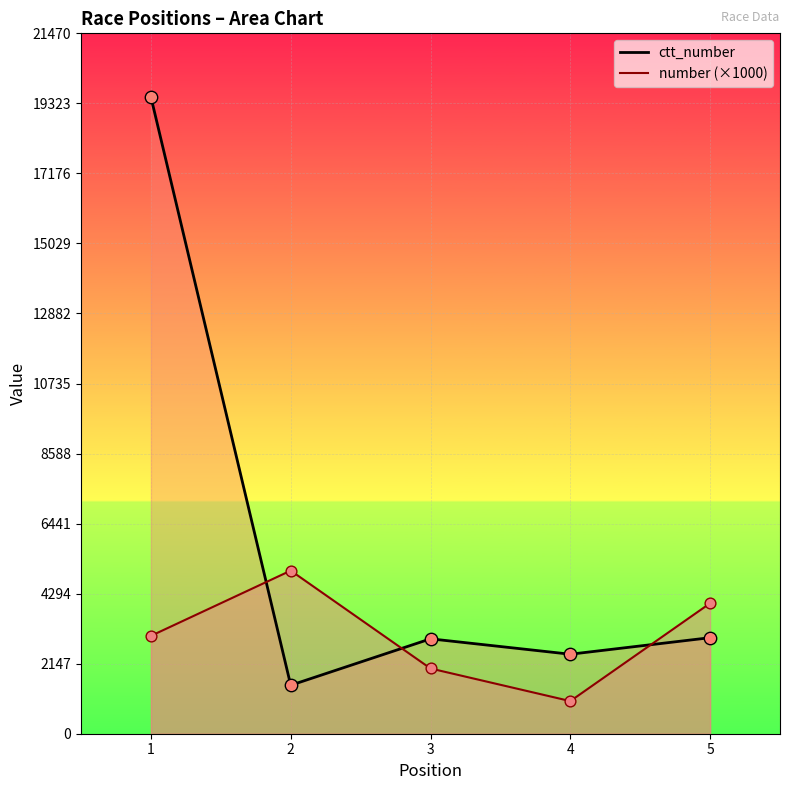

Which series has the largest total across all categories?

ctt_number